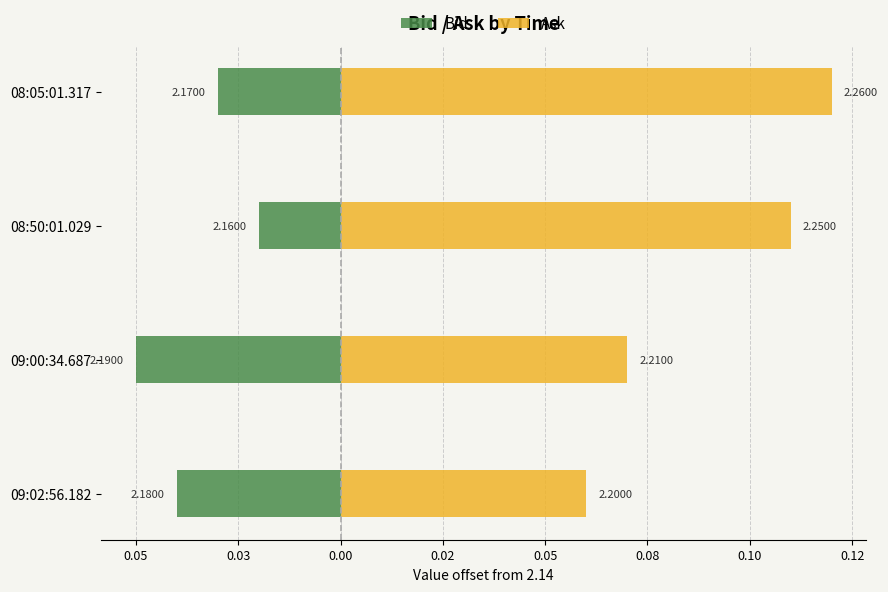

Rank the series at 09:00:34.687 from lowest to highest value.

Bid, Ask